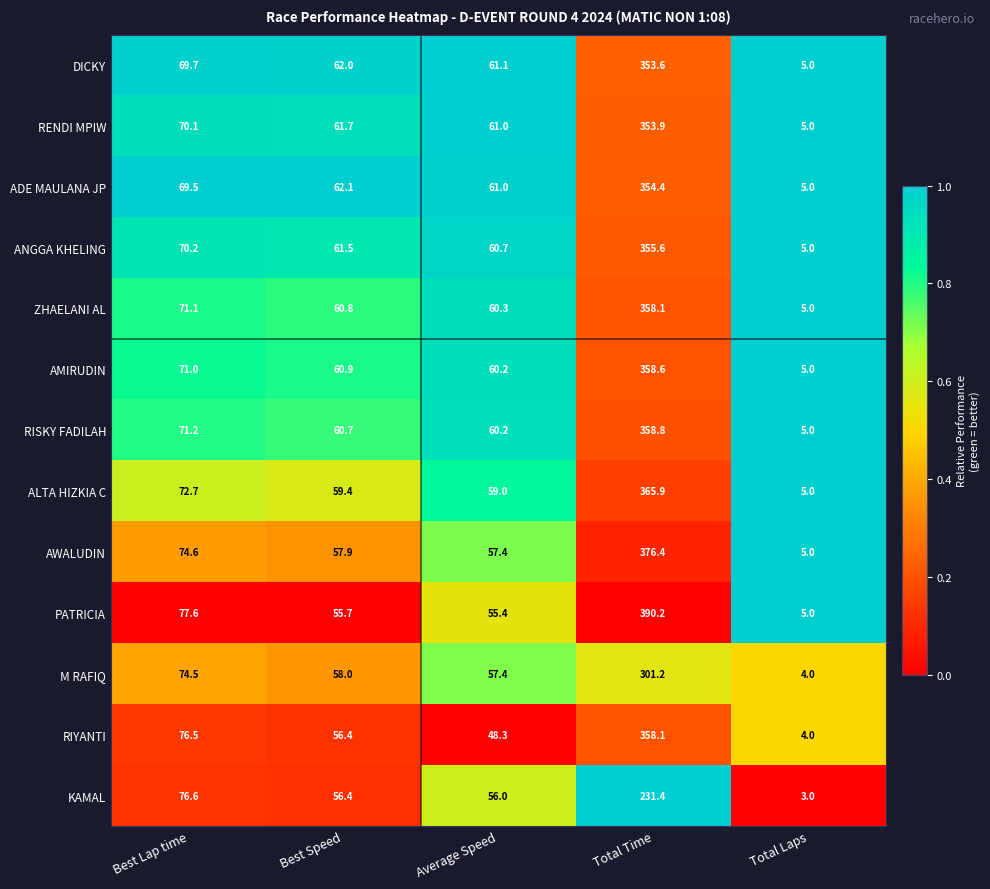

Is it true that AMIRUDIN equals 5.0 at Total Laps?

True